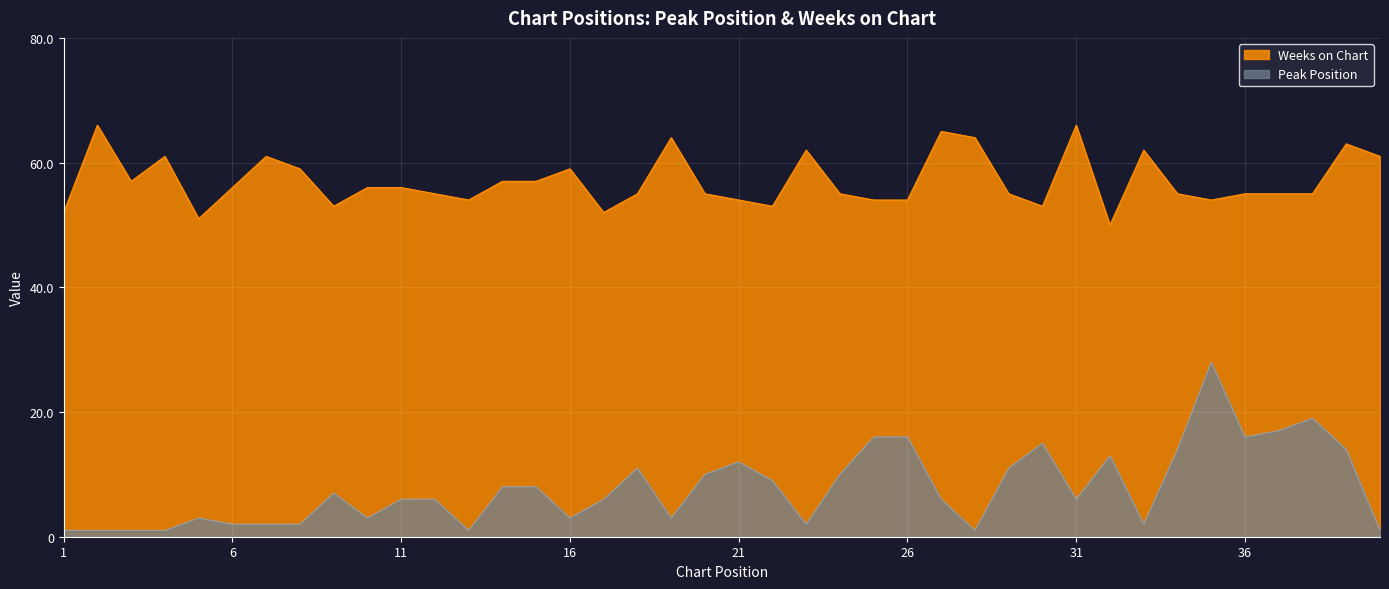

Is it true that Weeks on Chart equals 42 at 40?

False